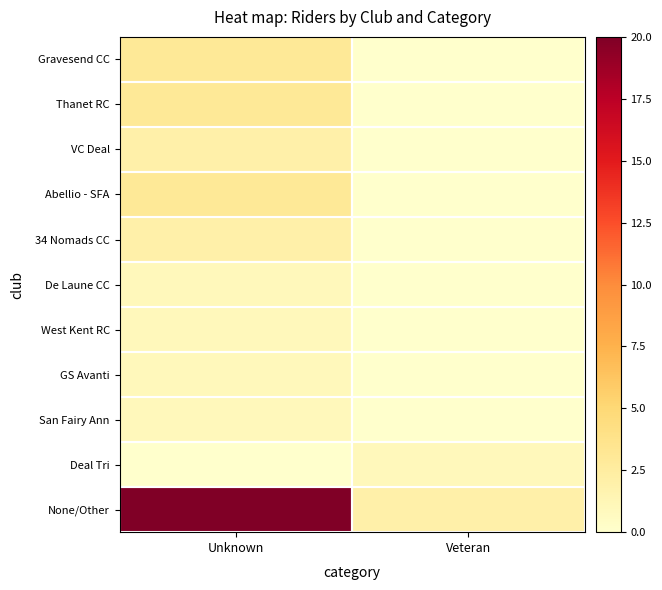

At Unknown, list the series in order from largest to smallest.

None/Other, Gravesend CC, Thanet RC, Abellio - SFA, VC Deal, 34 Nomads CC, De Laune CC, West Kent RC, GS Avanti, San Fairy Ann, Deal Tri